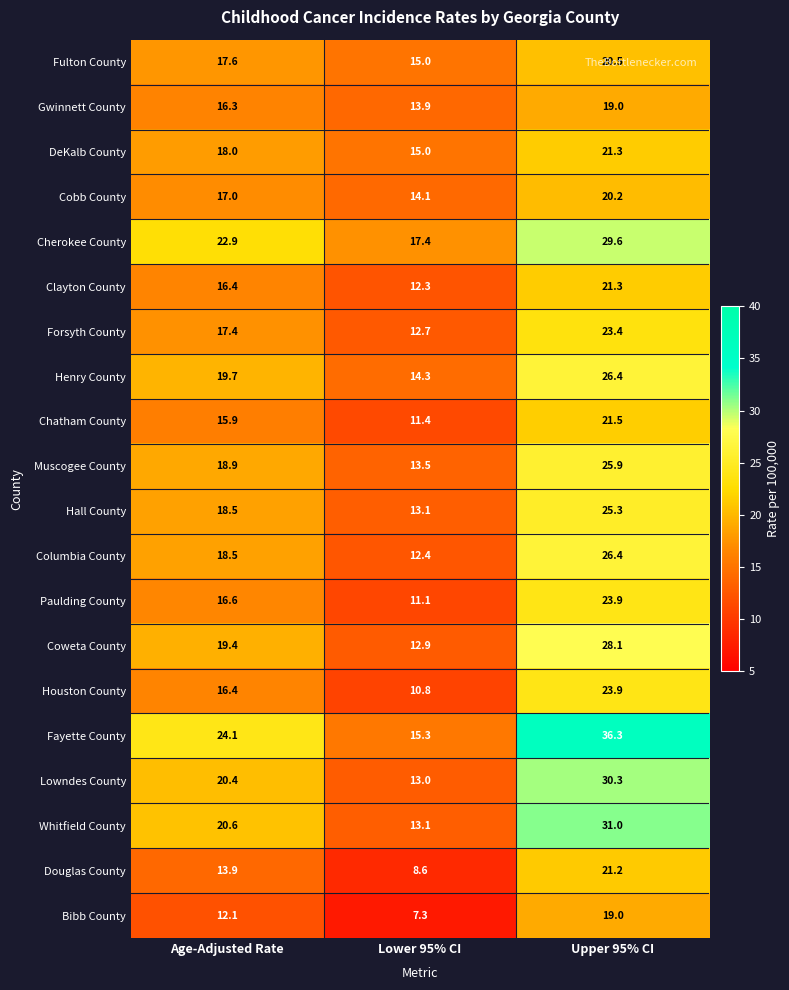

The Cobb County series shows 22.7 at Age-Adjusted Rate. True or false?

False